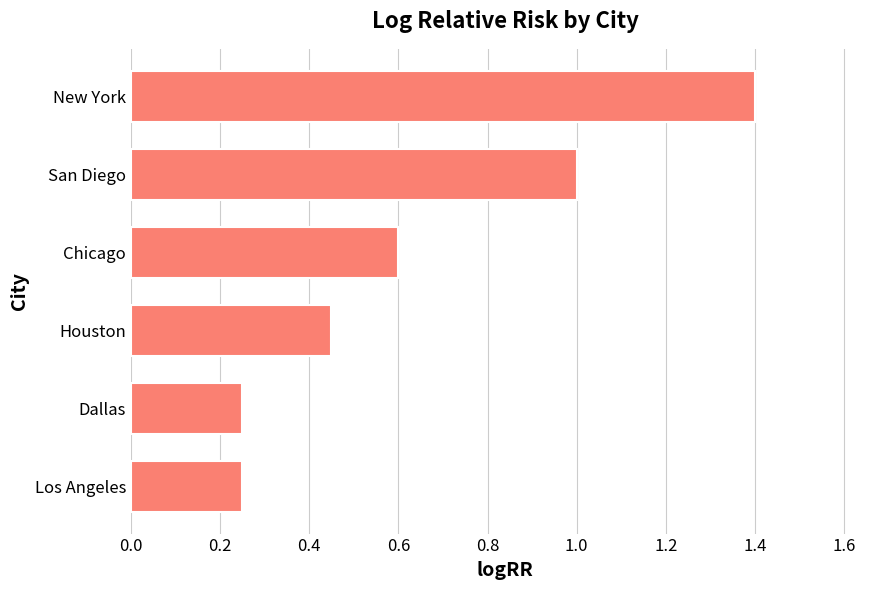

Which has a higher value, San Diego or Los Angeles?

San Diego